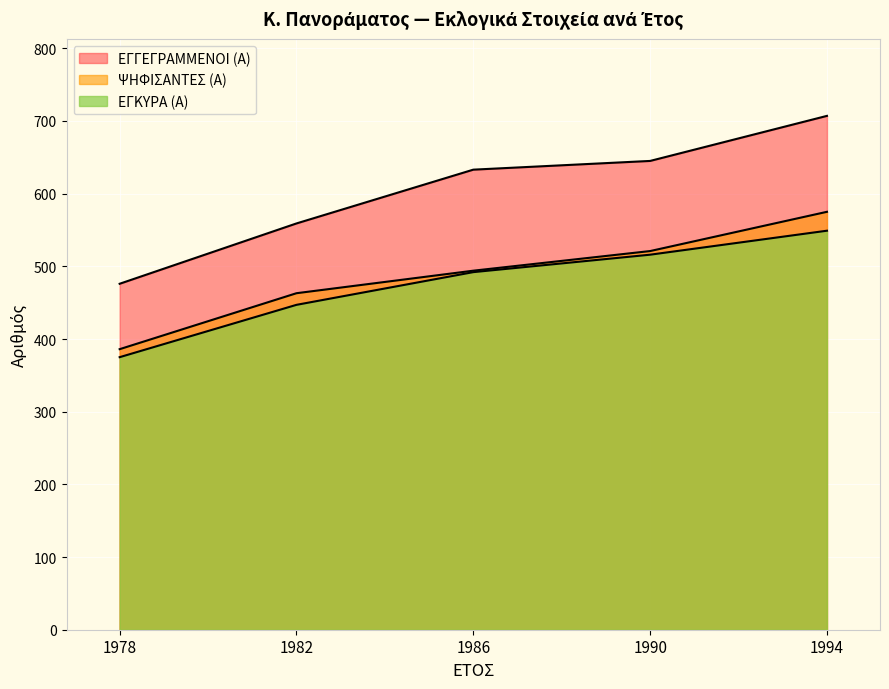

What is the spread (max minus min) of values at 1982?

112